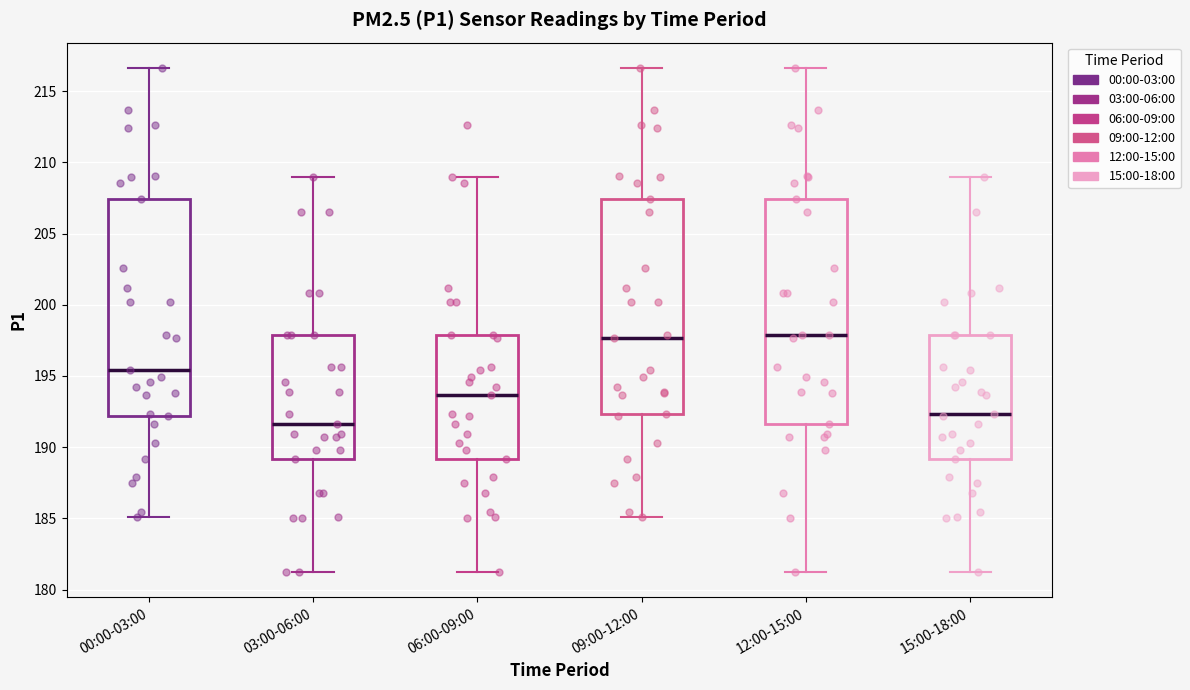

Which box's median line is the lowest?

03:00-06:00